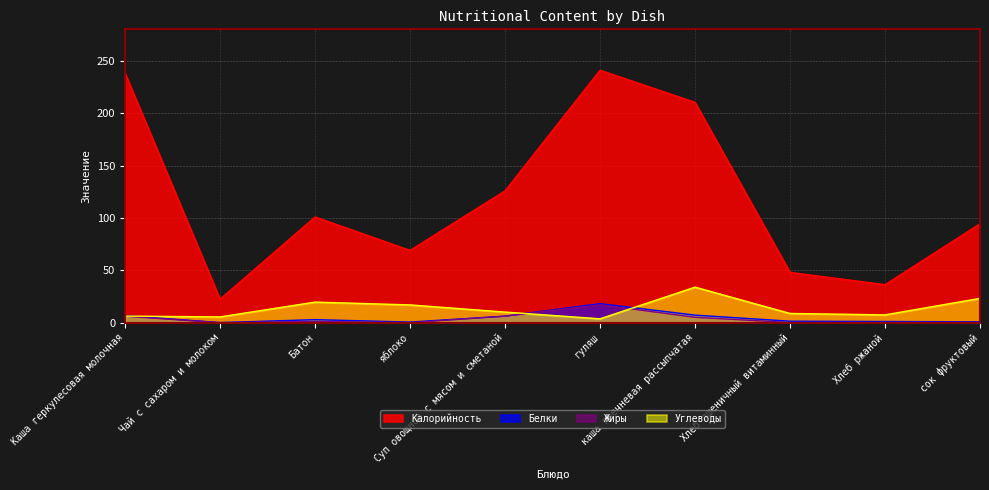

Between Чай с сахаром и молоком and Хлеб пшеничный витаминный, which series saw the biggest shift?

Калорийность